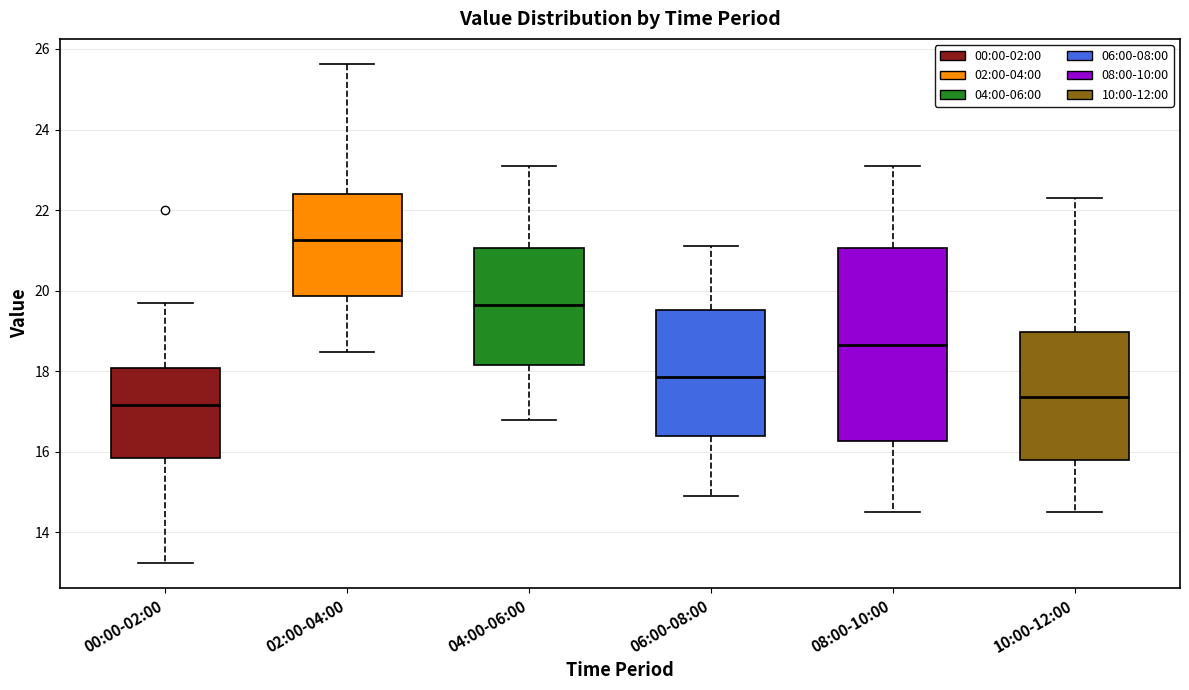

Reading left to right, read every box against the y-axis: the position of its median line, the range the box covers, and the ends of its whiskers. The values are not printed on the chart, so give them approximately, as read against the axis.

00:00-02:00: median 17.2, box 15.8 to 18.0, whiskers 13.2 to 19.8
02:00-04:00: median 21.2, box 19.8 to 22.4, whiskers 18.4 to 25.6
04:00-06:00: median 19.6, box 18.2 to 21.0, whiskers 16.8 to 23.2
06:00-08:00: median 17.8, box 16.4 to 19.6, whiskers 15.0 to 21.2
08:00-10:00: median 18.6, box 16.2 to 21.0, whiskers 14.6 to 23.2
10:00-12:00: median 17.4, box 15.8 to 19.0, whiskers 14.6 to 22.4